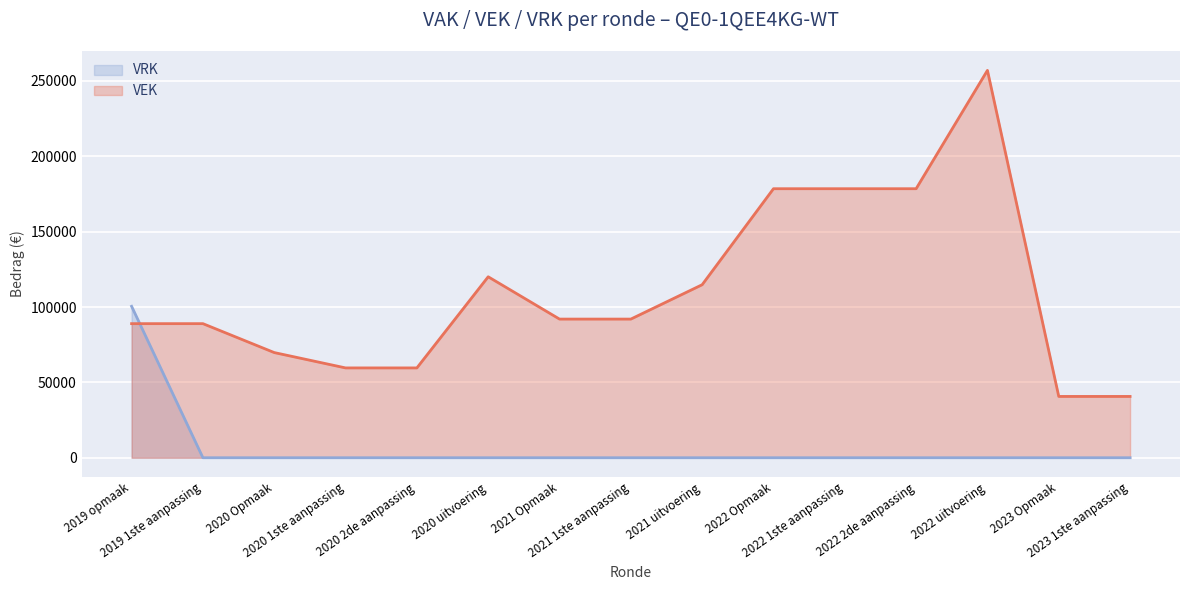

At how many categories does at least one series exceed 79211?

10